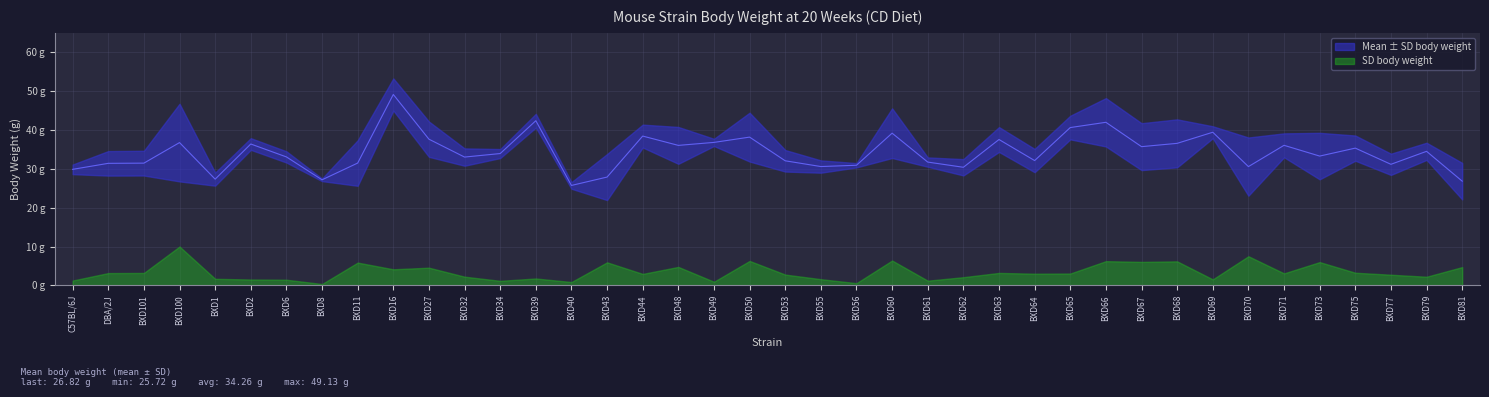

Where is the first local maximum?

BXD100